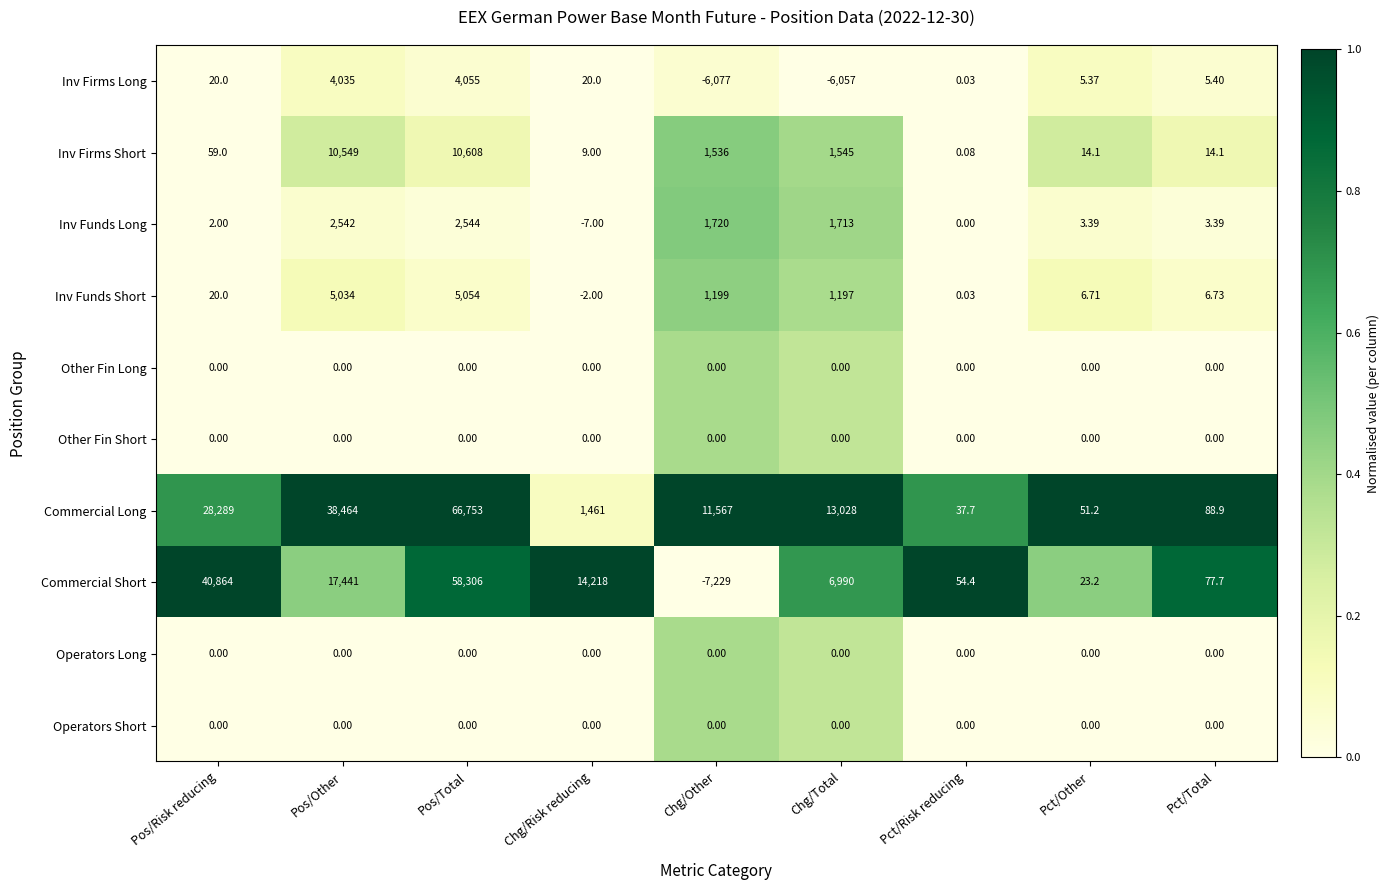

Where is Inv Firms Short nearest to the value 5304?

Chg/Total